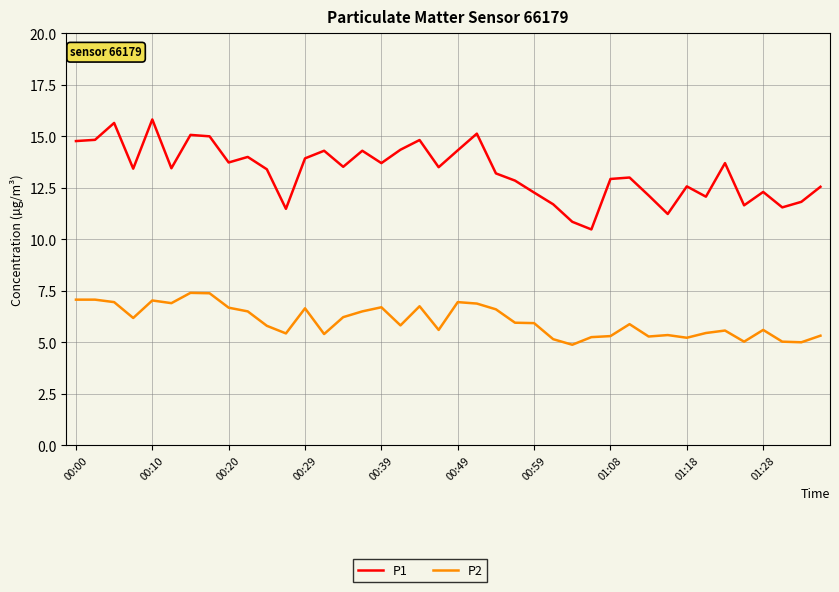

True or false: P2 and P1 cross at least once.

False